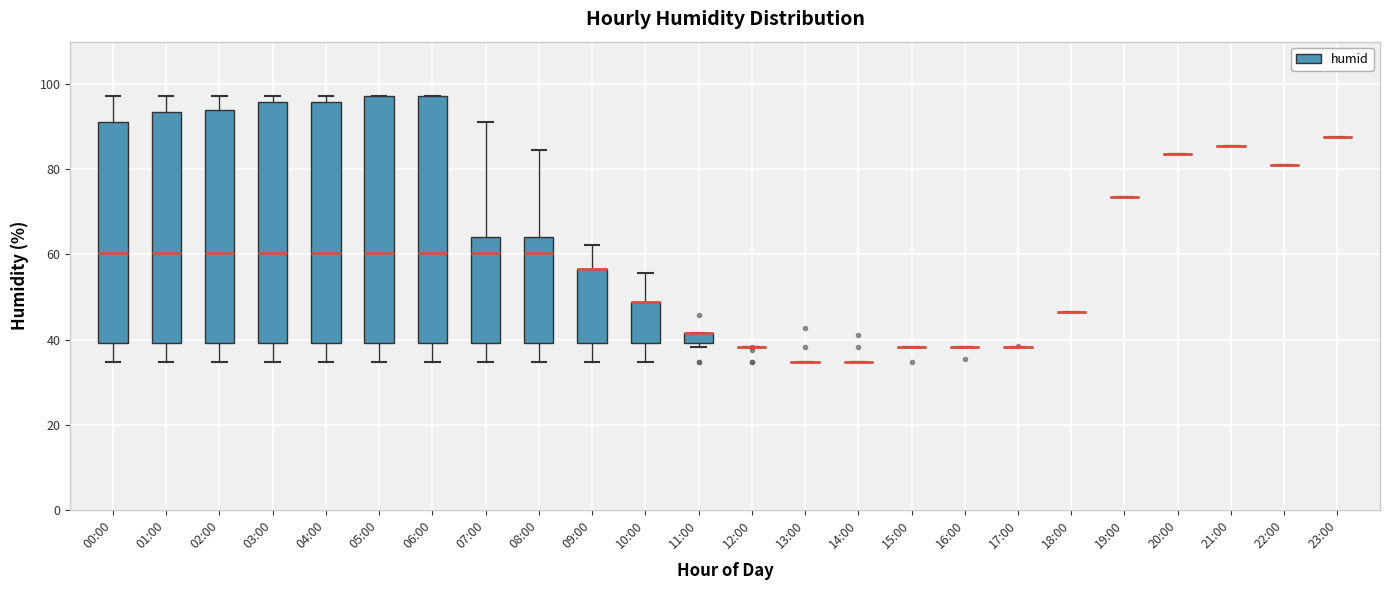

Where does the upper whisker of the box for 10:00 end on the y-axis? The values are not printed on the chart, so give them approximately, as read against the axis.

56